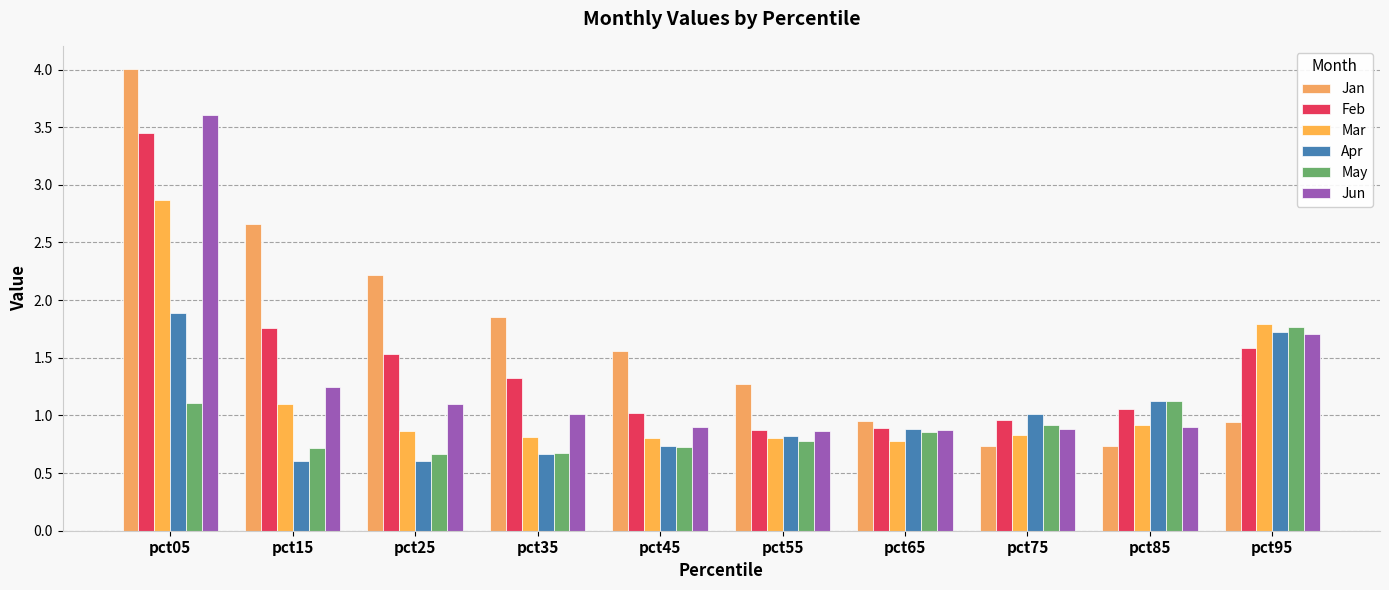

Between pct65 and pct55, which is larger?

pct55